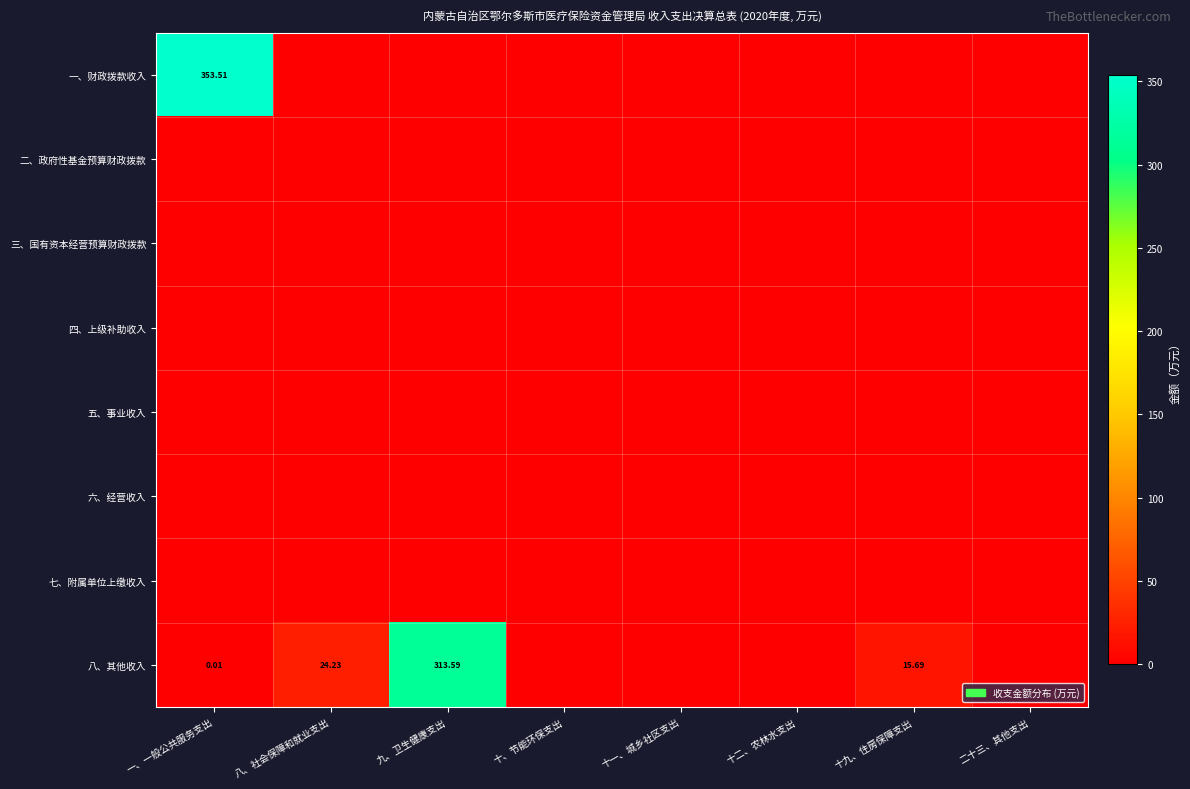

Which series has the widest spread of values?

一、财政拨款收入